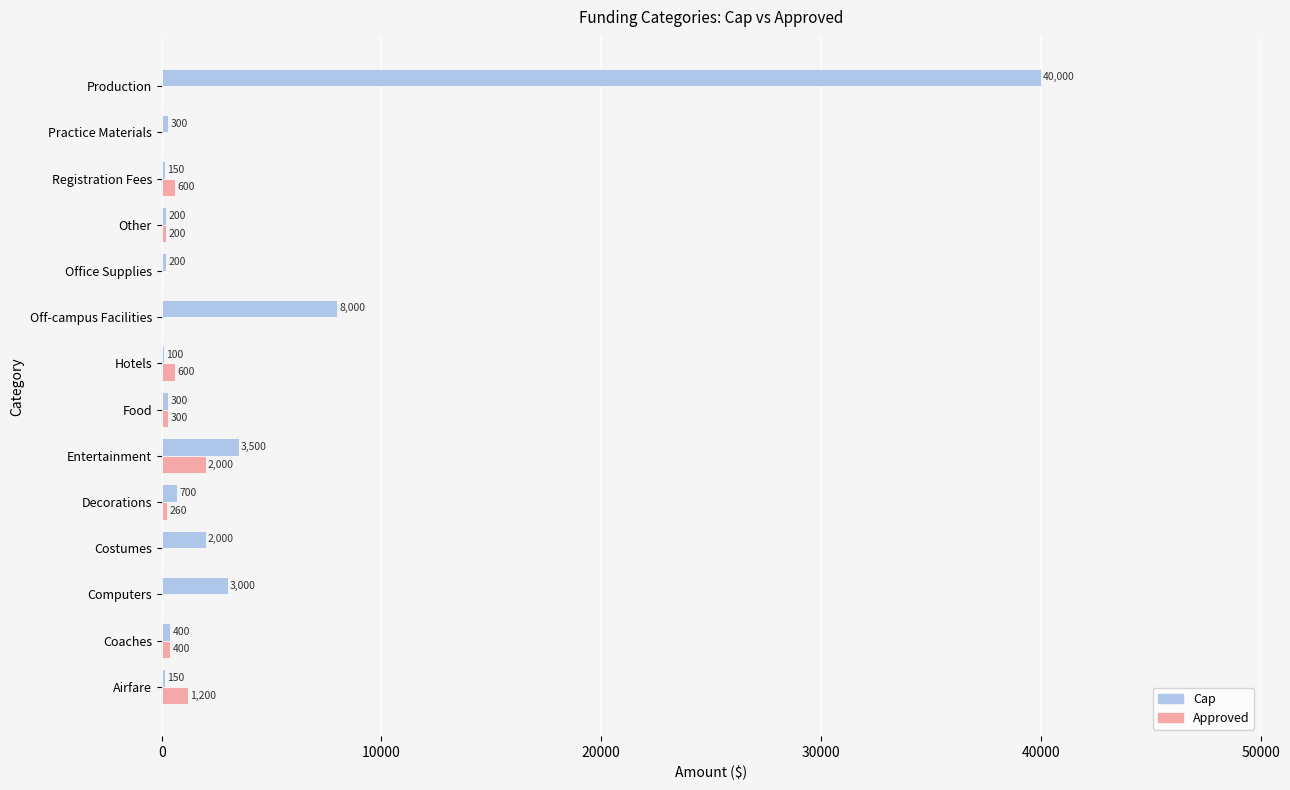

The value of Cap at Costumes is 2000. True or false?

True